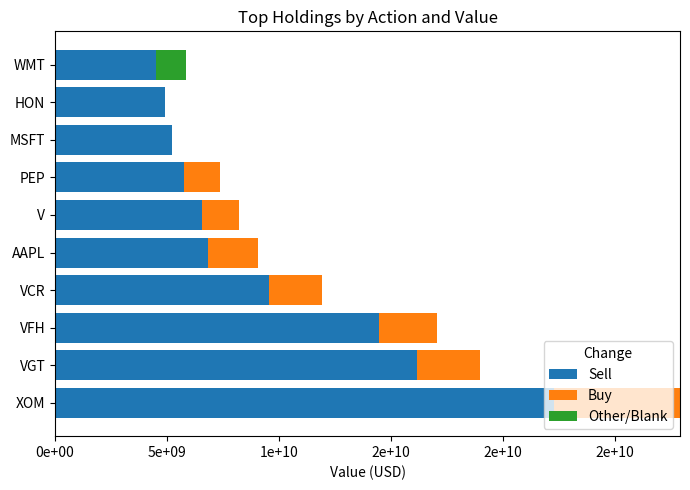

What are all the series names shown in the legend?

Sell, Buy, Other/Blank